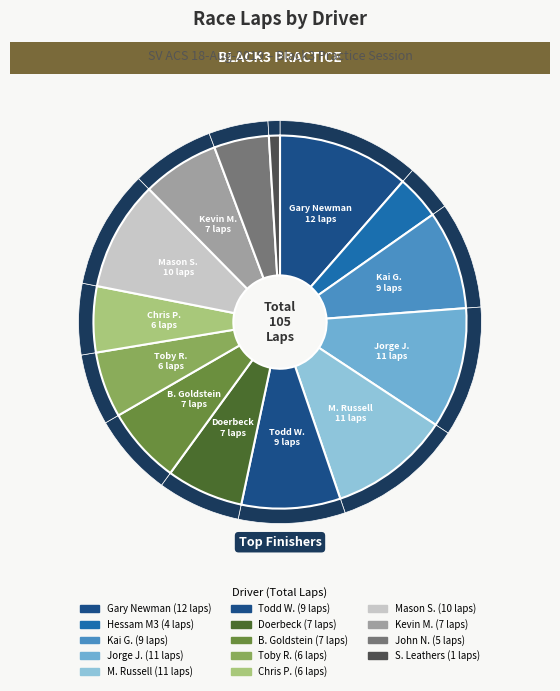

Does Kai Groschupf account for over 50% of the chart?

No